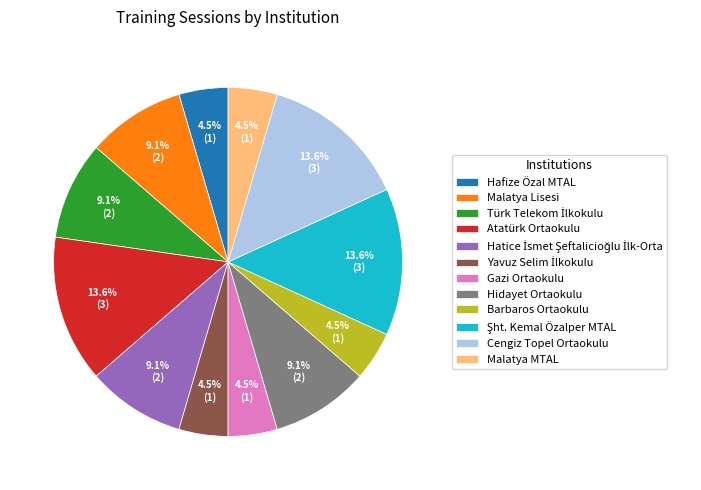

Approximately how many times larger is the value at Barbaros Ortaokulu compared to Atatürk Ortaokulu?

0.3